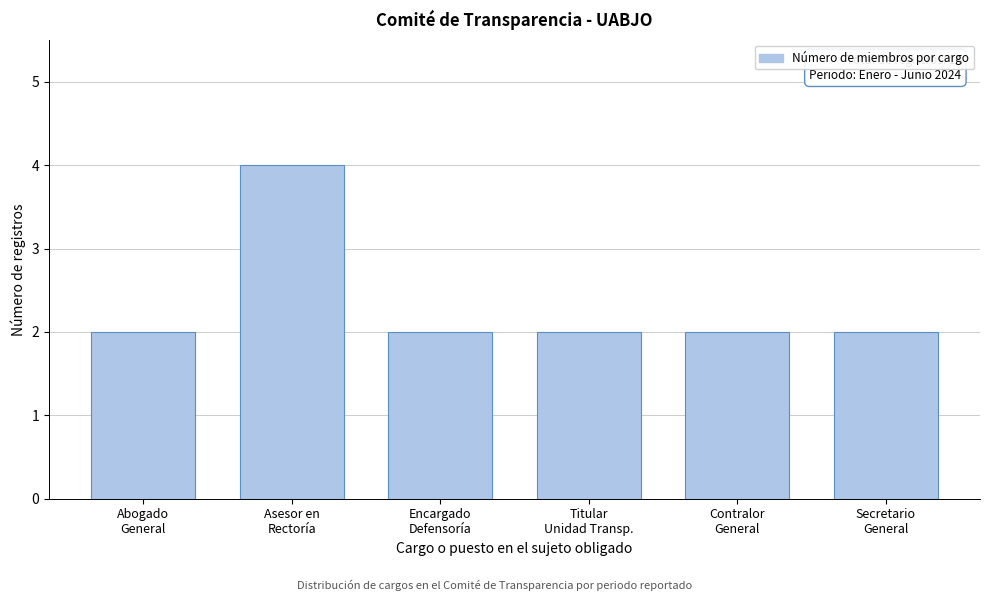

Reading left to right, what are all the values shown in this chart?

2	4	2	2	2	2